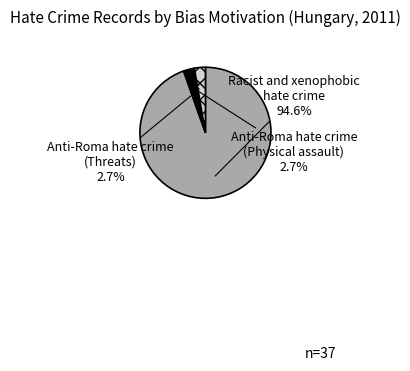

What is the majority slice?

Racist and xenophobic hate crime